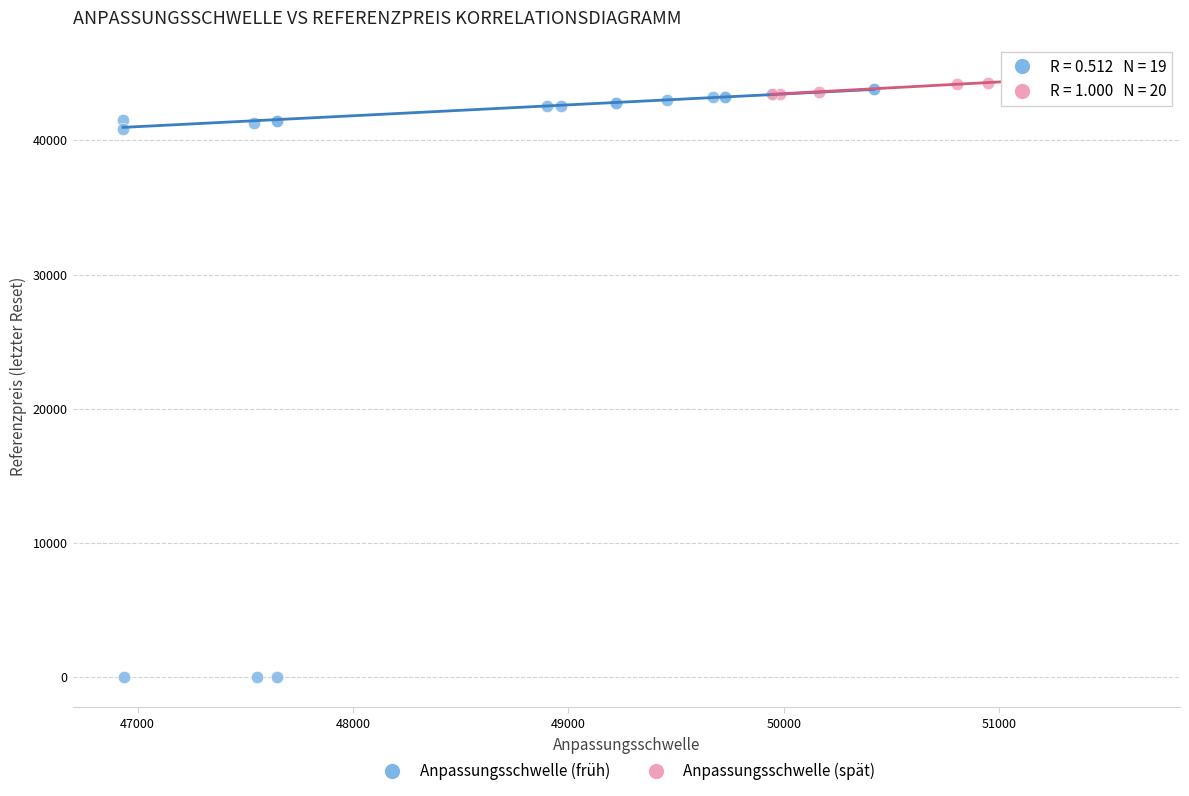

Which series reaches the minimum Y coordinate?

Anpassungsschwelle (früh)